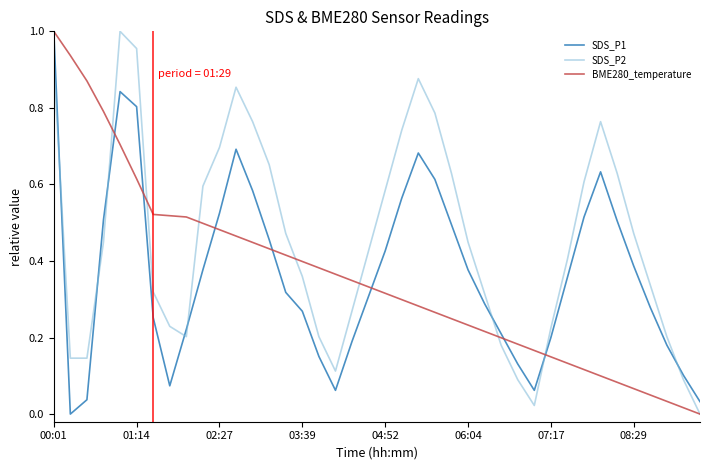

Which series has the largest total across all categories?

SDS_P2